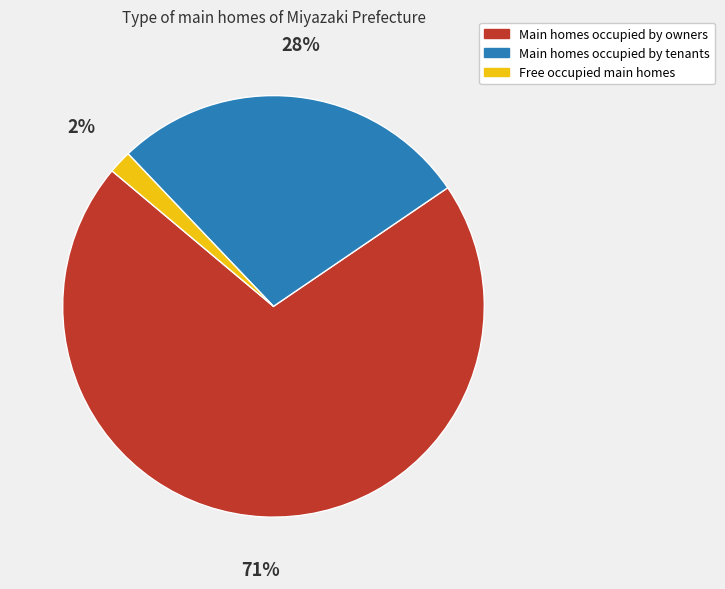

Is there a majority slice in this chart?

Yes